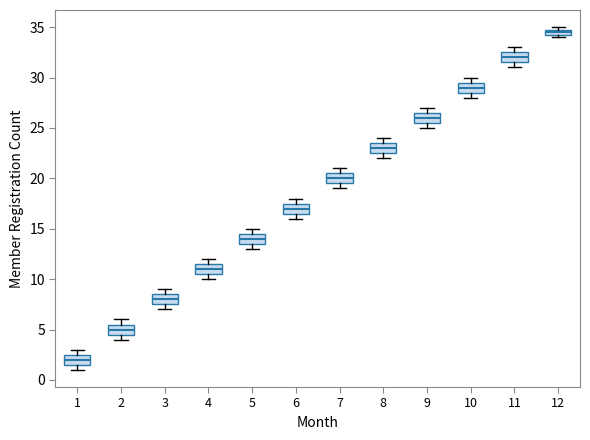

Where is the lower edge of the box at x = 1 on the y-axis? The values are not printed on the chart, so give them approximately, as read against the axis.

1.5